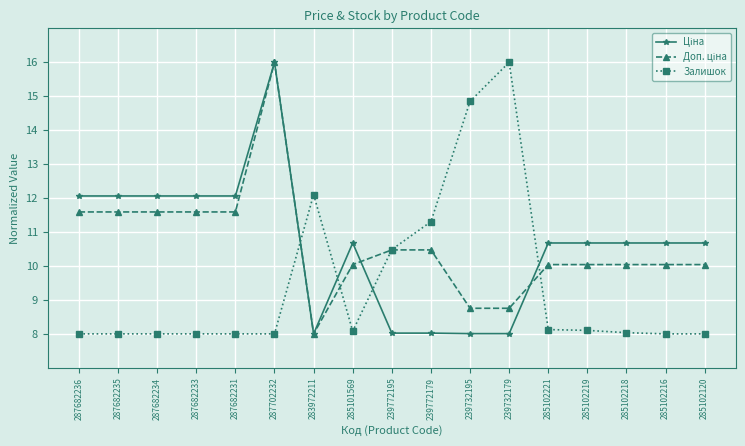

What position from the left is 285102218?

15